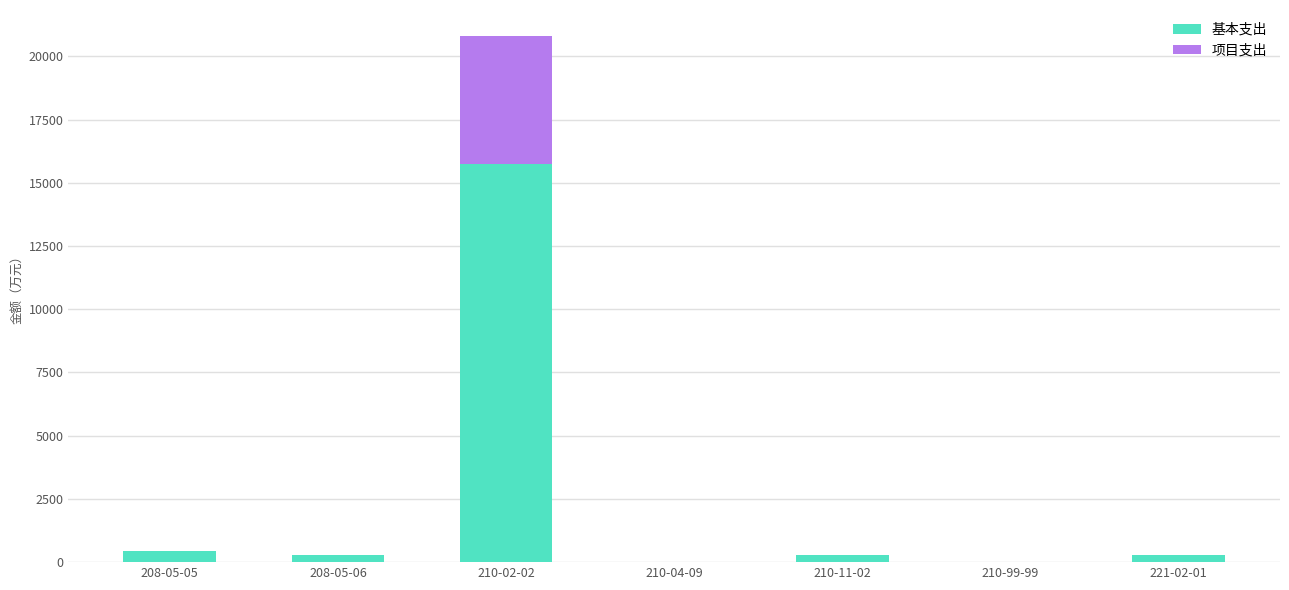

What is the sum of all 基本支出 values?

17093.0